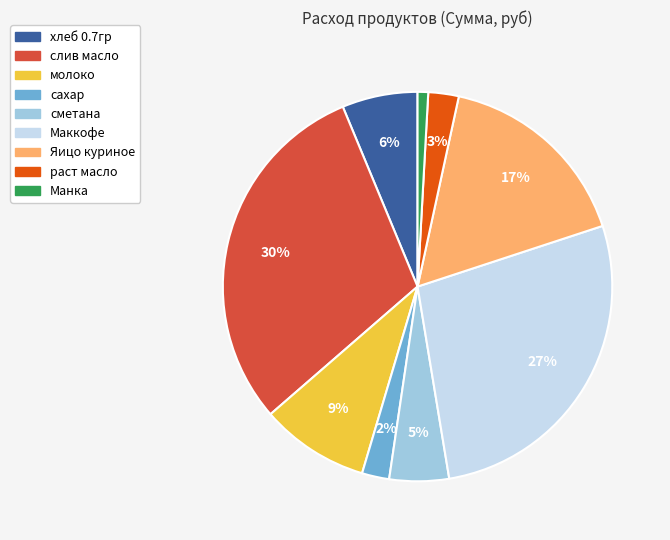

Between Маккофе and Яицо куриное, which is larger?

Маккофе